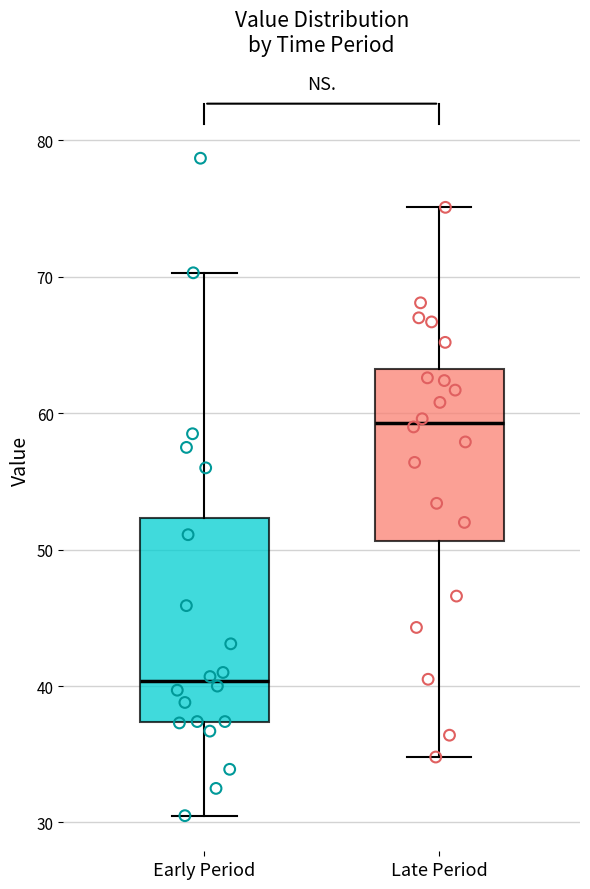

Which box's median line is the lowest?

Early Period